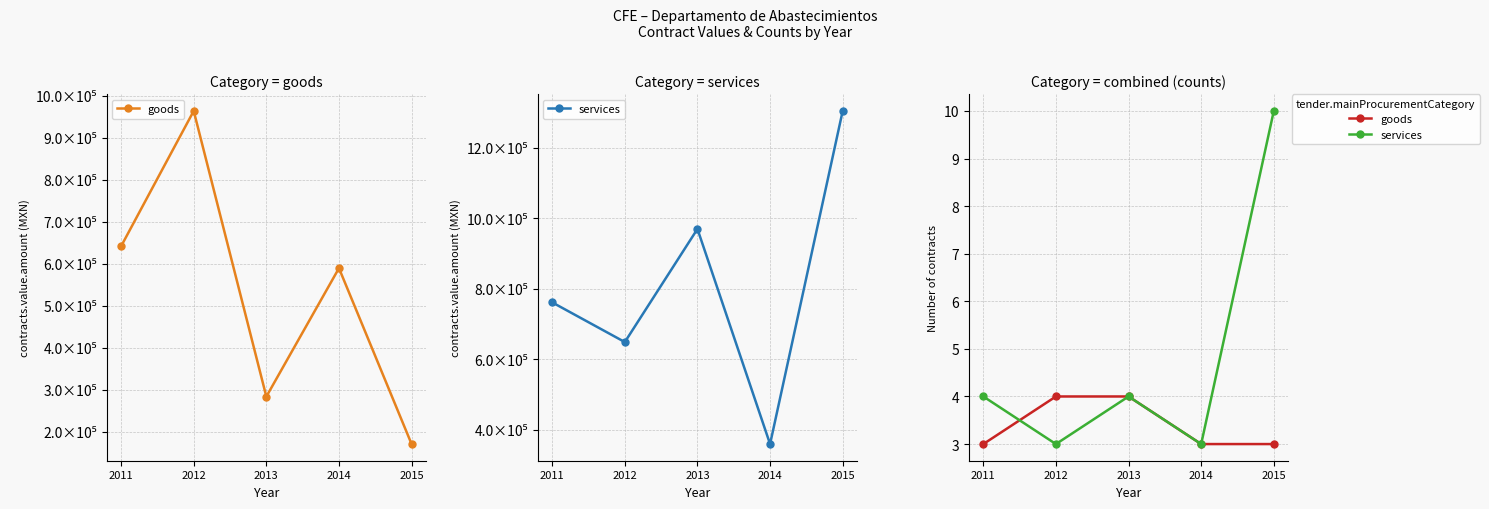

What is the value of the services point at the 2nd from the left?

3